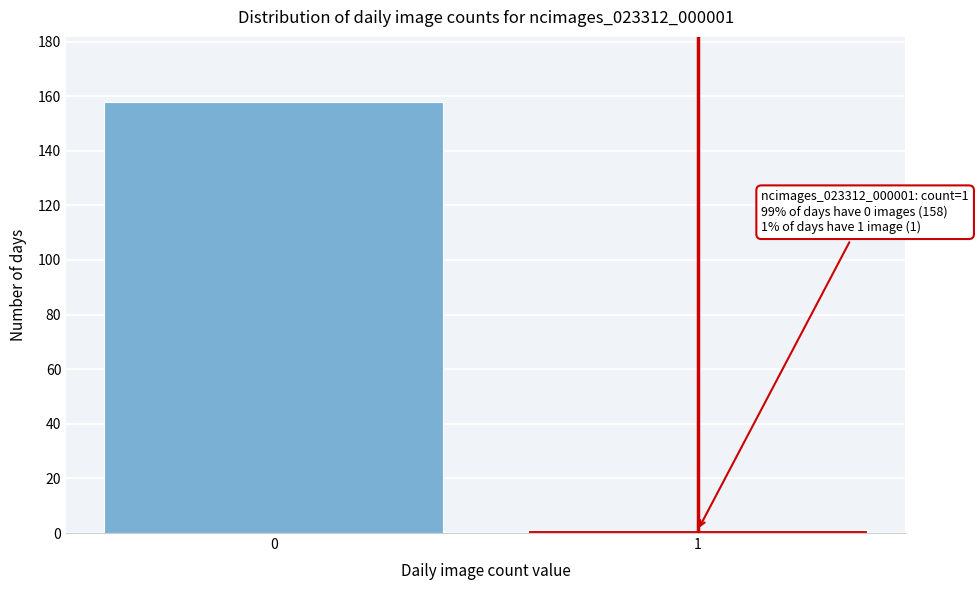

Reading right to left, transcribe all the data shown in this chart.

1=1	0=158